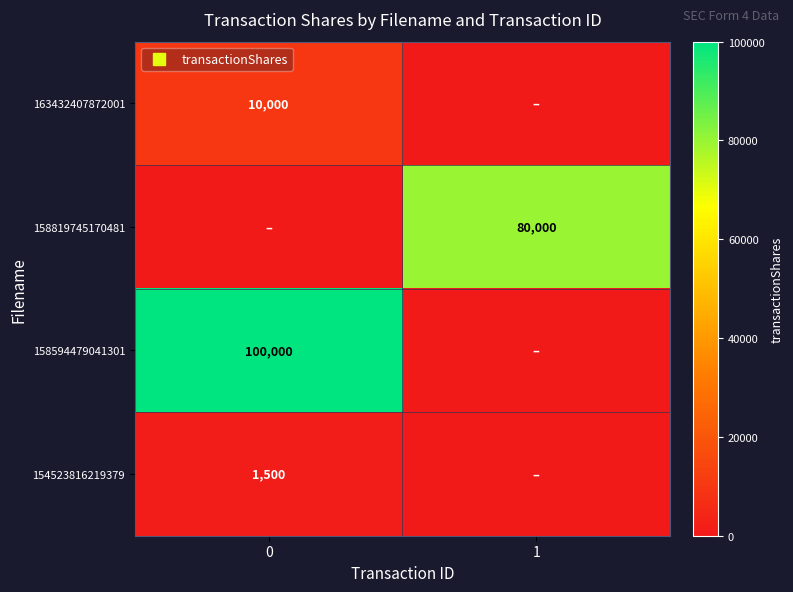

Which series has the largest range (max minus min)?

158594479041301